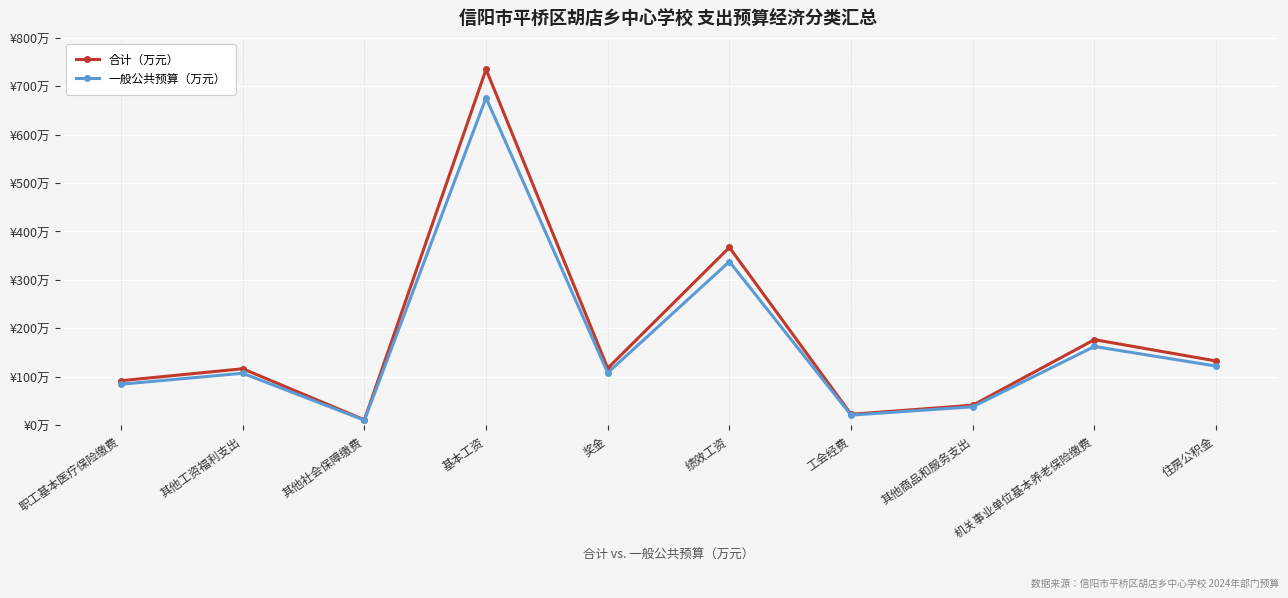

What is the label of the 3rd point from the left?

其他社会保障缴费